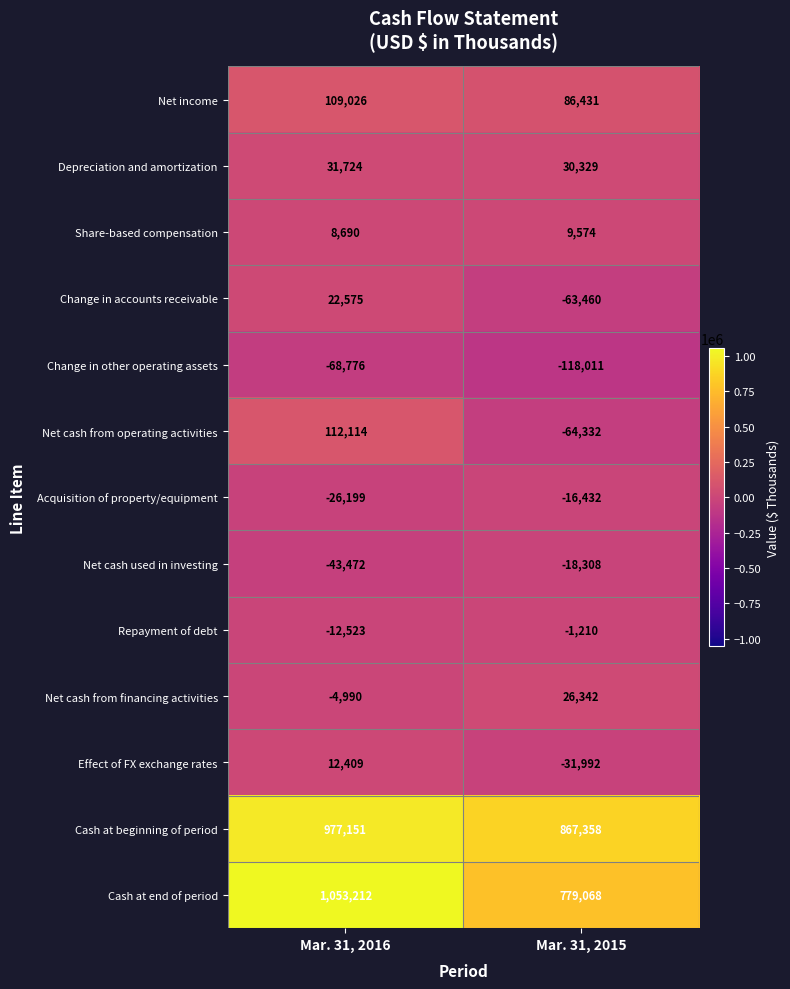

The Depreciation and amortization series shows 48829 at Mar. 31, 2015. True or false?

False